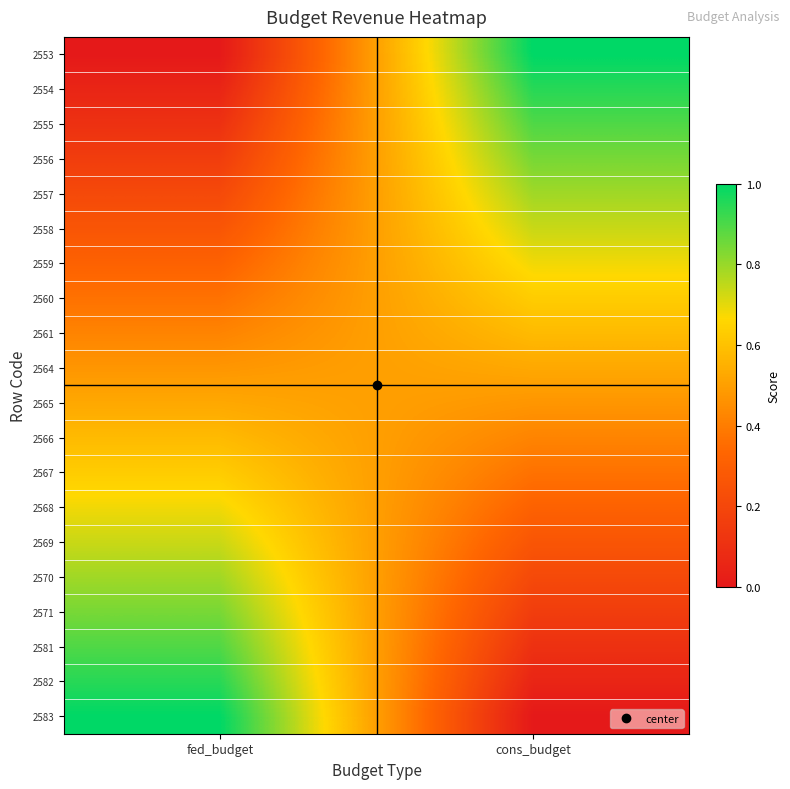

What is the difference between the highest and lowest values at fed_budget?

1.0